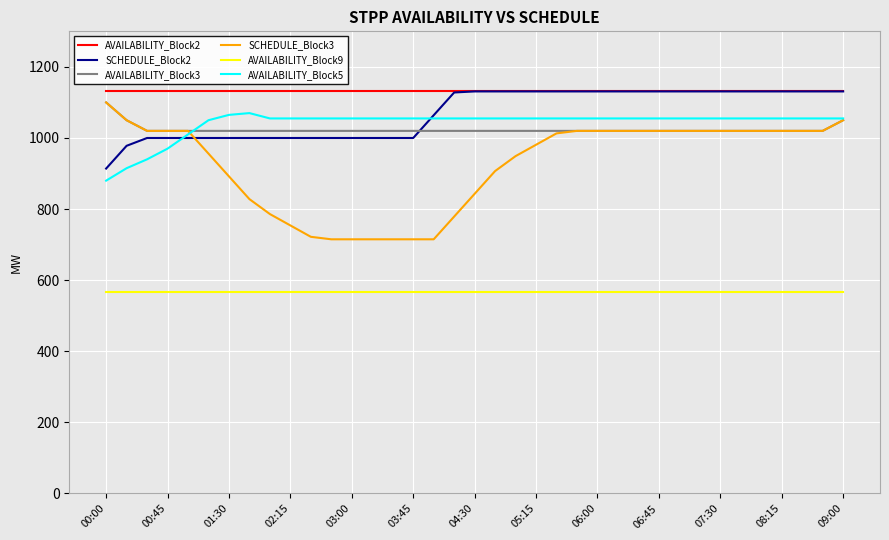

Which series has the largest total across all categories?

AVAILABILITY_Block2